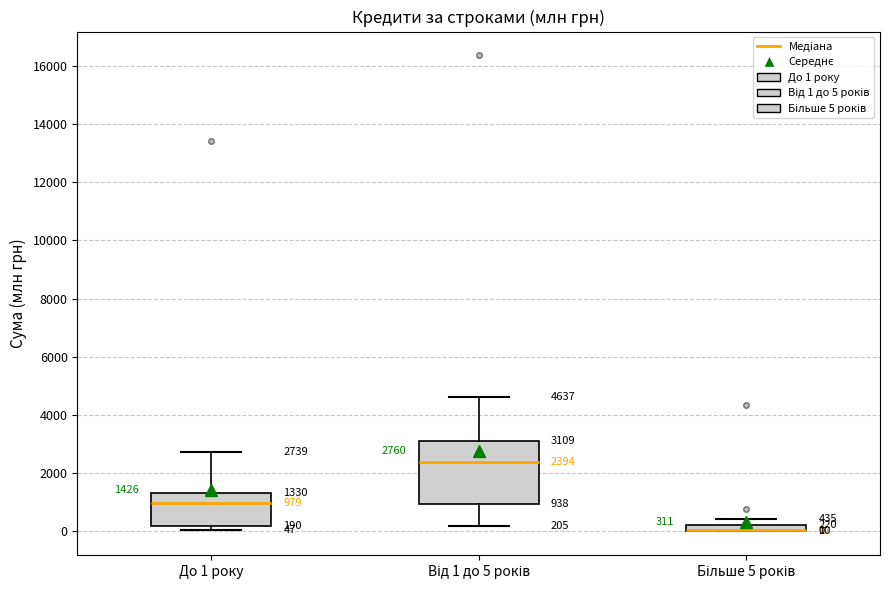

Comparing the boxes themselves (not the whiskers), which one is the tallest?

Від 1 до 5 років